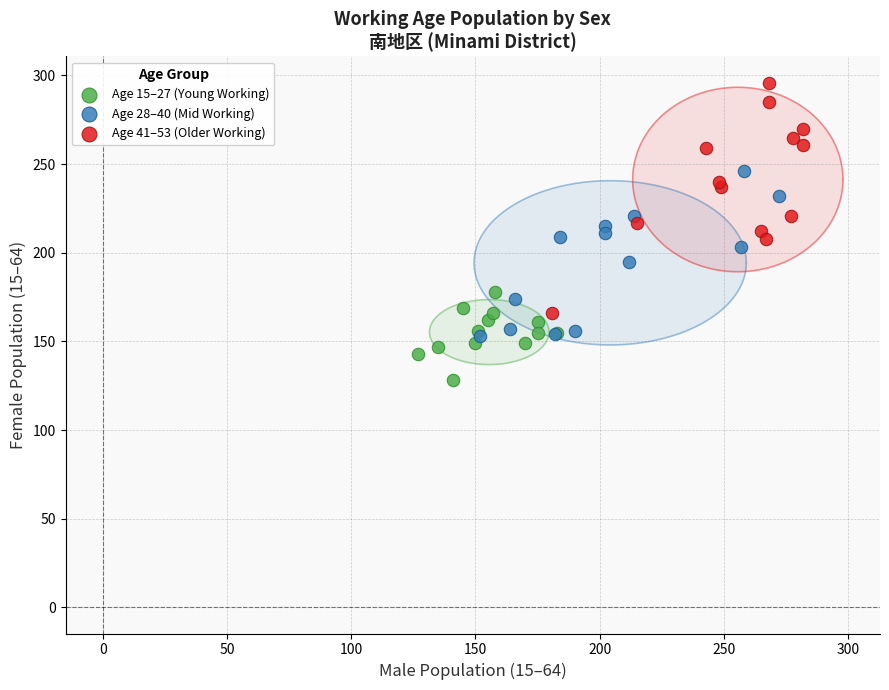

Which series contains the highest Y value?

Age 41–53 (Older Working)